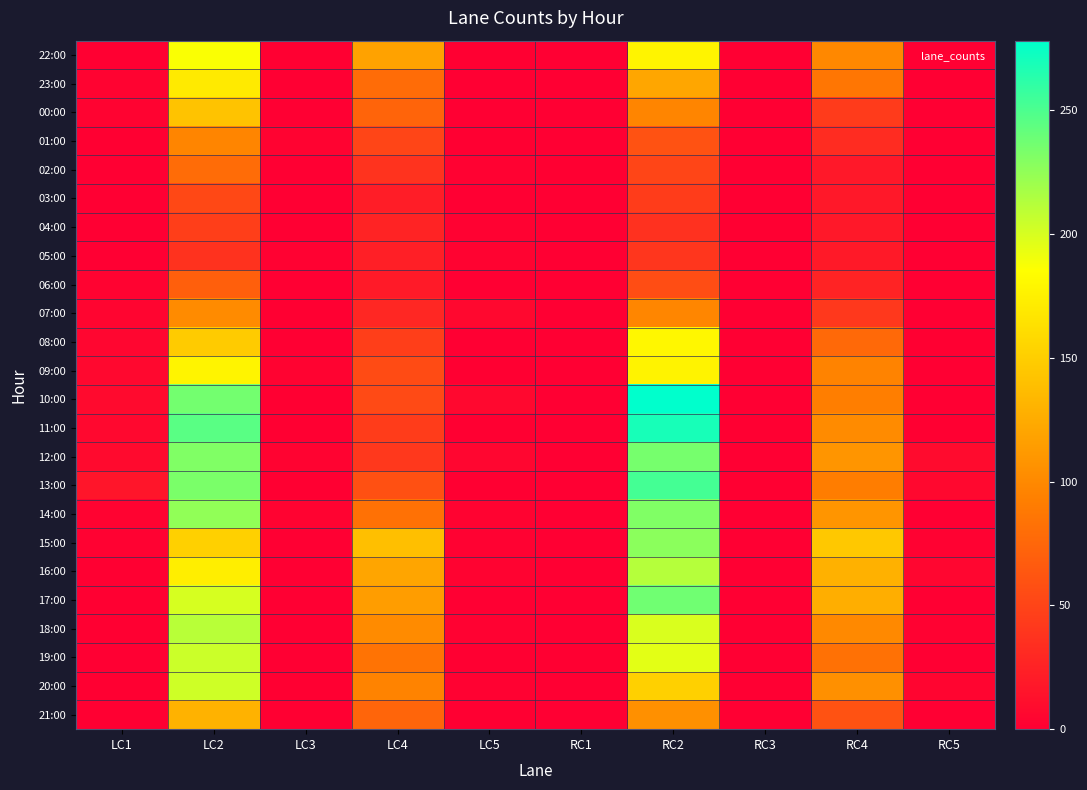

Reading right to left, list all the values displayed in this chart.

22:00: RC5=0	RC4=99	RC3=0	RC2=178	RC1=0	LC5=1	LC4=118	LC3=1	LC2=187	LC1=1
23:00: RC5=0	RC4=86	RC3=0	RC2=121	RC1=0	LC5=0	LC4=79	LC3=0	LC2=170	LC1=3
00:00: RC5=0	RC4=43	RC3=0	RC2=97	RC1=0	LC5=0	LC4=73	LC3=0	LC2=142	LC1=3
01:00: RC5=0	RC4=33	RC3=0	RC2=60	RC1=0	LC5=1	LC4=51	LC3=3	LC2=97	LC1=1
02:00: RC5=0	RC4=18	RC3=0	RC2=51	RC1=1	LC5=2	LC4=38	LC3=0	LC2=79	LC1=0
03:00: RC5=0	RC4=18	RC3=0	RC2=44	RC1=0	LC5=0	LC4=22	LC3=0	LC2=53	LC1=0
04:00: RC5=0	RC4=18	RC3=1	RC2=36	RC1=0	LC5=2	LC4=26	LC3=0	LC2=46	LC1=0
05:00: RC5=0	RC4=19	RC3=0	RC2=40	RC1=0	LC5=3	LC4=23	LC3=2	LC2=37	LC1=0
06:00: RC5=0	RC4=26	RC3=0	RC2=56	RC1=0	LC5=0	LC4=20	LC3=0	LC2=69	LC1=3
07:00: RC5=0	RC4=41	RC3=0	RC2=98	RC1=0	LC5=6	LC4=29	LC3=1	LC2=101	LC1=4
08:00: RC5=1	RC4=77	RC3=0	RC2=180	RC1=0	LC5=0	LC4=46	LC3=0	LC2=148	LC1=5
09:00: RC5=0	RC4=96	RC3=0	RC2=177	RC1=0	LC5=1	LC4=55	LC3=3	LC2=178	LC1=6
10:00: RC5=0	RC4=92	RC3=0	RC2=278	RC1=0	LC5=6	LC4=54	LC3=1	LC2=236	LC1=8
11:00: RC5=1	RC4=101	RC3=1	RC2=269	RC1=0	LC5=1	LC4=44	LC3=1	LC2=245	LC1=7
12:00: RC5=9	RC4=109	RC3=0	RC2=235	RC1=0	LC5=5	LC4=41	LC3=3	LC2=231	LC1=8
13:00: RC5=7	RC4=91	RC3=1	RC2=253	RC1=0	LC5=1	LC4=59	LC3=1	LC2=233	LC1=16
14:00: RC5=0	RC4=109	RC3=0	RC2=231	RC1=0	LC5=3	LC4=82	LC3=3	LC2=225	LC1=3
15:00: RC5=2	RC4=146	RC3=0	RC2=227	RC1=0	LC5=2	LC4=139	LC3=0	LC2=152	LC1=2
16:00: RC5=5	RC4=129	RC3=0	RC2=212	RC1=0	LC5=3	LC4=120	LC3=0	LC2=173	LC1=1
17:00: RC5=0	RC4=127	RC3=0	RC2=237	RC1=0	LC5=0	LC4=115	LC3=0	LC2=200	LC1=1
18:00: RC5=2	RC4=100	RC3=0	RC2=199	RC1=0	LC5=2	LC4=101	LC3=0	LC2=211	LC1=1
19:00: RC5=0	RC4=82	RC3=0	RC2=195	RC1=1	LC5=1	LC4=84	LC3=0	LC2=204	LC1=0
20:00: RC5=4	RC4=105	RC3=0	RC2=151	RC1=0	LC5=2	LC4=96	LC3=1	LC2=203	LC1=1
21:00: RC5=0	RC4=60	RC3=0	RC2=105	RC1=0	LC5=1	LC4=74	LC3=1	LC2=130	LC1=1